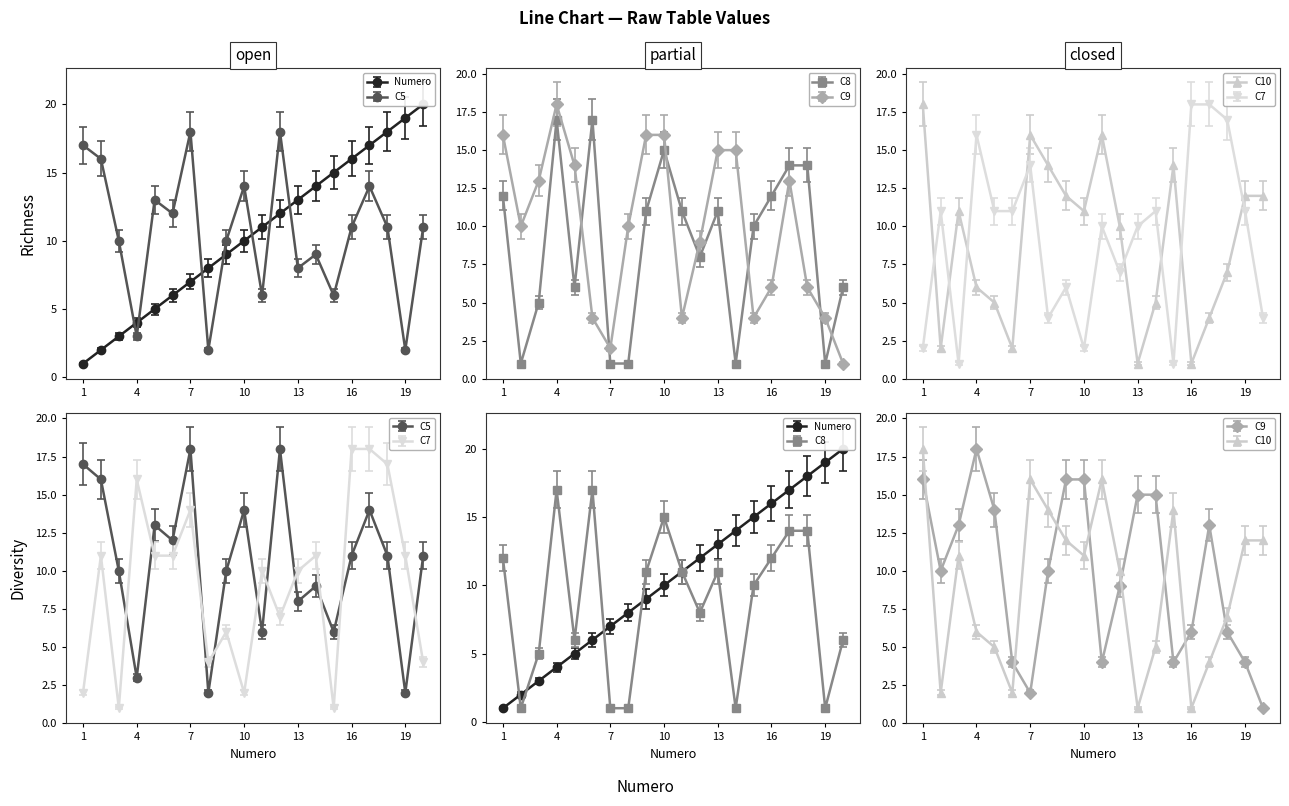

True or false: C7 and C8 intersect in this chart.

True